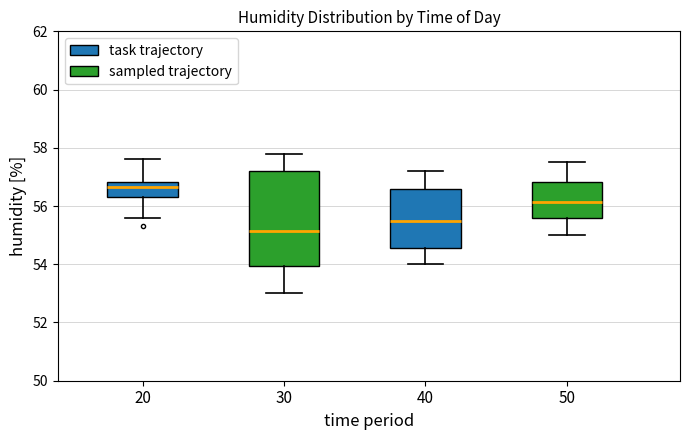

Comparing the boxes themselves (not the whiskers), which one is the tallest?

30